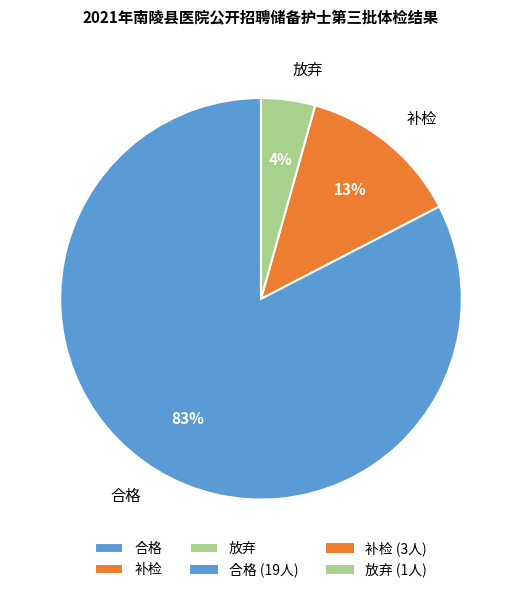

Is the sum of 放弃 and 合格 greater than half?

Yes